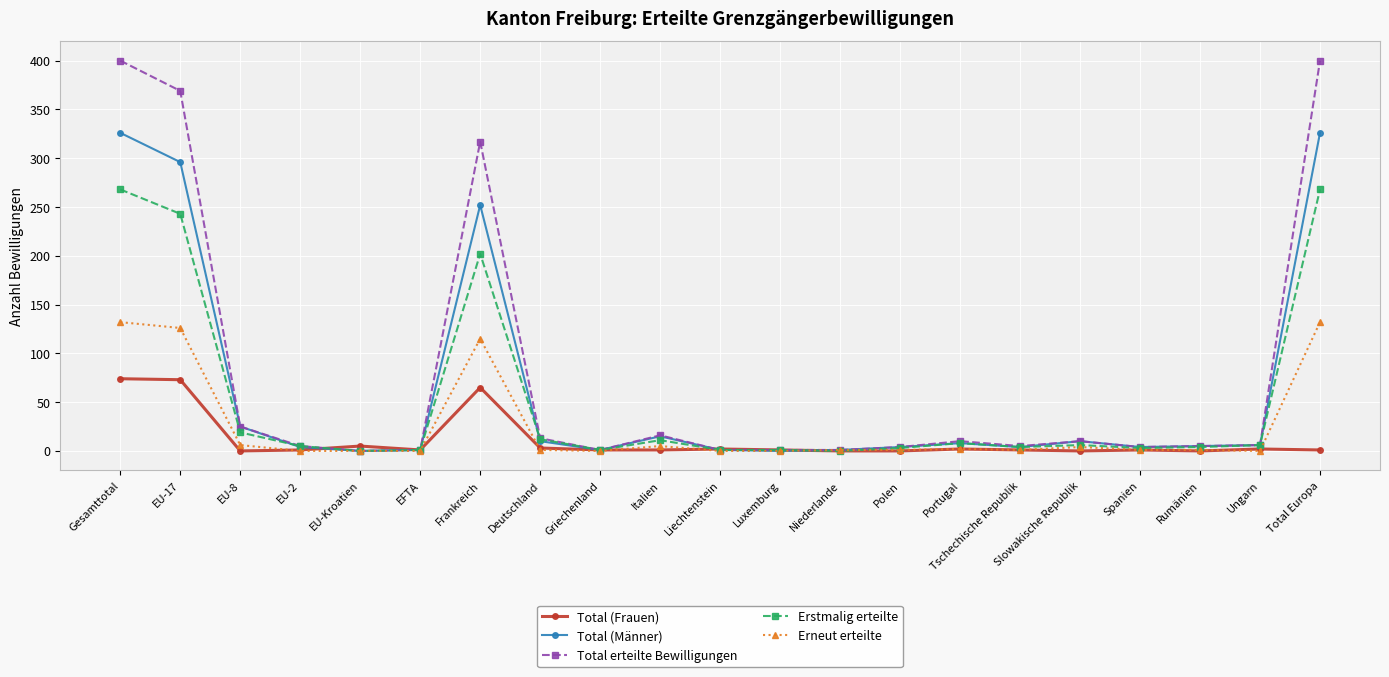

What position from the left is Portugal?

15